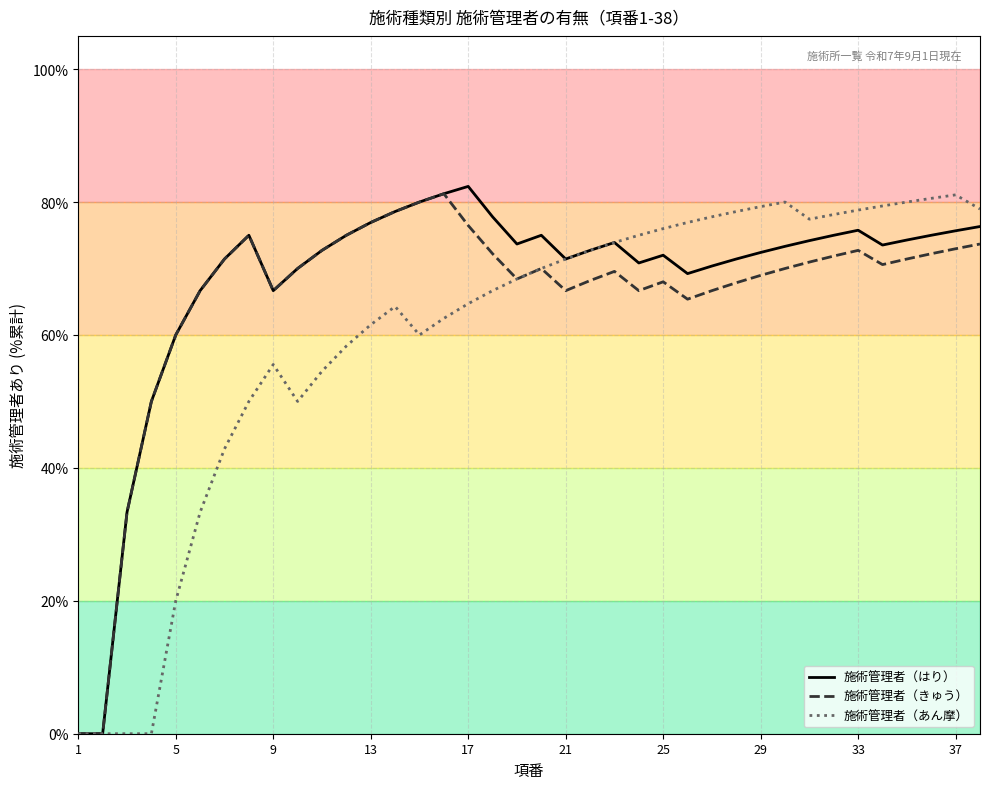

What is the difference between the maximum and minimum values in the 施術管理者（あん摩） series?

81.1